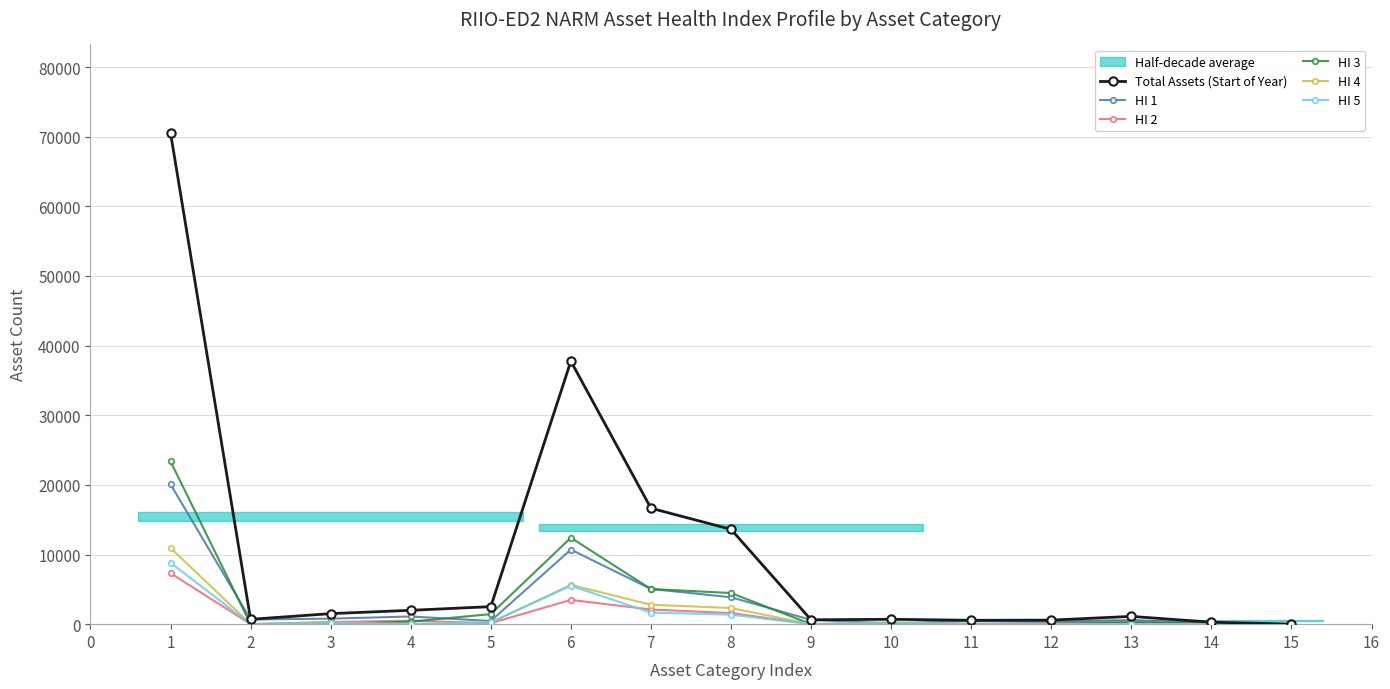

What is the average value of the HI 5 series?

1197